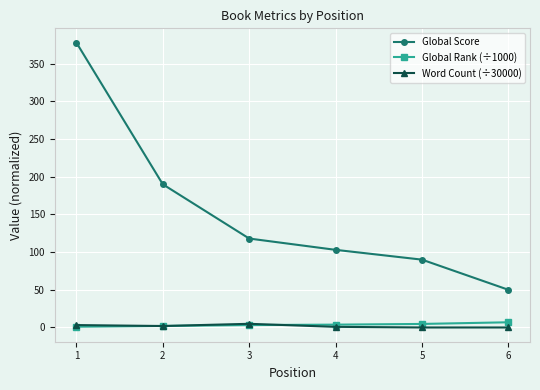

How many lines are shown in the chart?

3